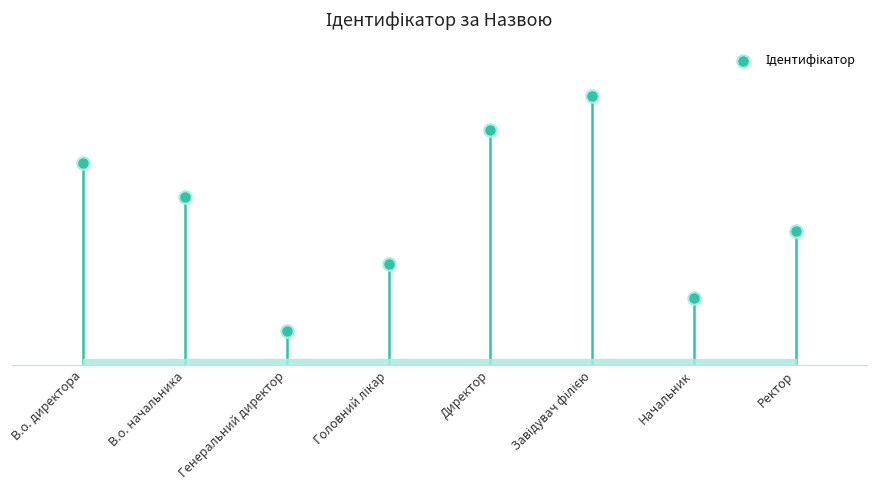

What is the ratio of the value at Начальник to the value at Головний лікар?

0.7